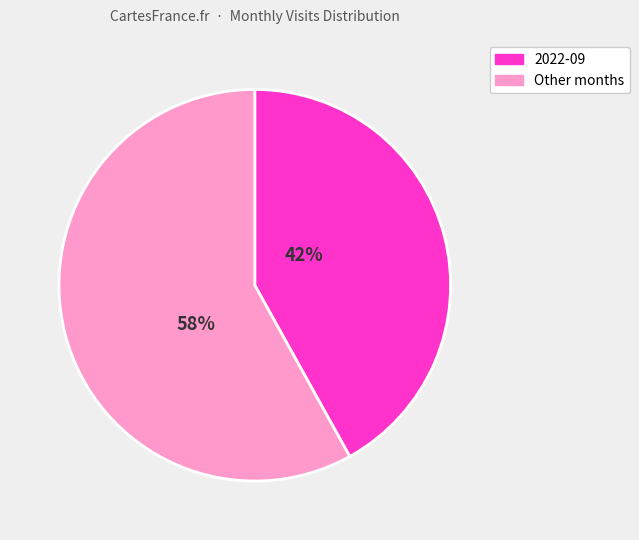

What is the largest slice in the pie chart?

Other months